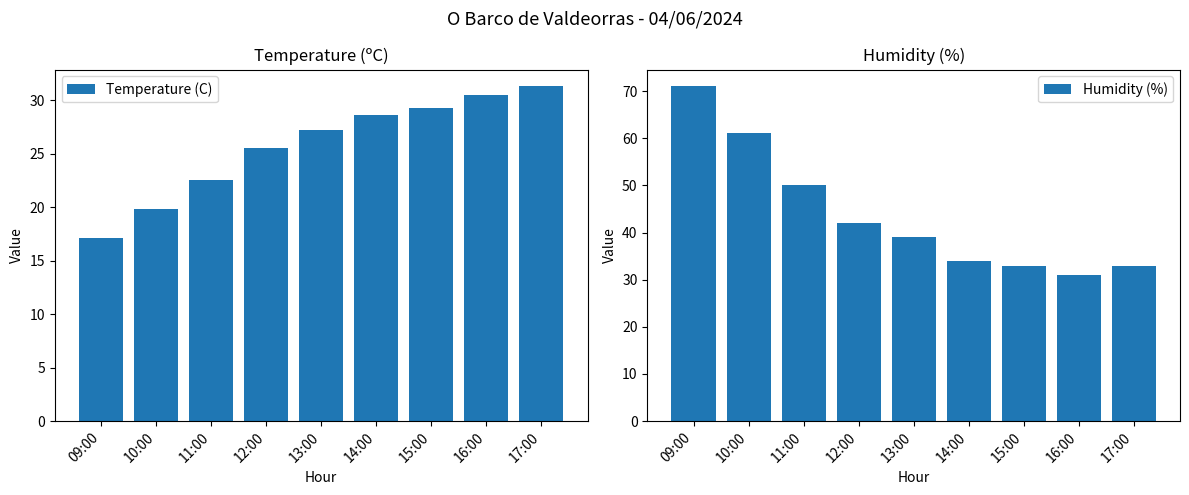

Read the Temperature (C) value at 09:00.

17.1